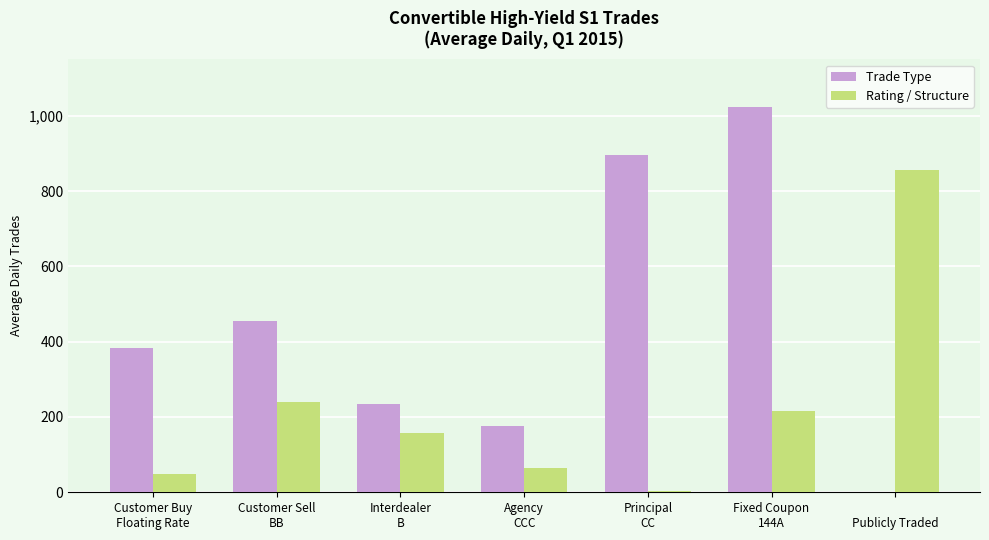

How many values in the Trade Type series exceed 382?

4